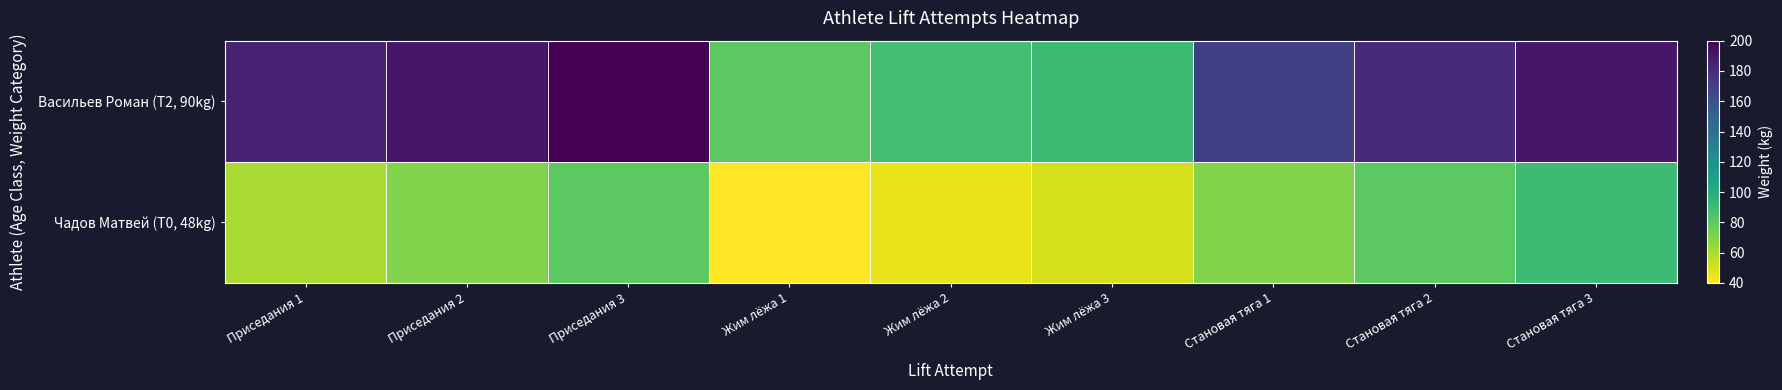

Reading left to right, list all the values displayed in this chart.

Чадов Матвей (T0, 48kg): Приседания 1=60.0	Приседания 2=70.0	Приседания 3=80.0	Жим лёжа 1=40.0	Жим лёжа 2=45.0	Жим лёжа 3=50.0	Становая тяга 1=70.0	Становая тяга 2=80.0	Становая тяга 3=90.0
Васильев Роман (T2, 90kg): Приседания 1=185.0	Приседания 2=190.0	Приседания 3=200.0	Жим лёжа 1=80.0	Жим лёжа 2=87.5	Жим лёжа 3=90.0	Становая тяга 1=170.0	Становая тяга 2=180.0	Становая тяга 3=190.0